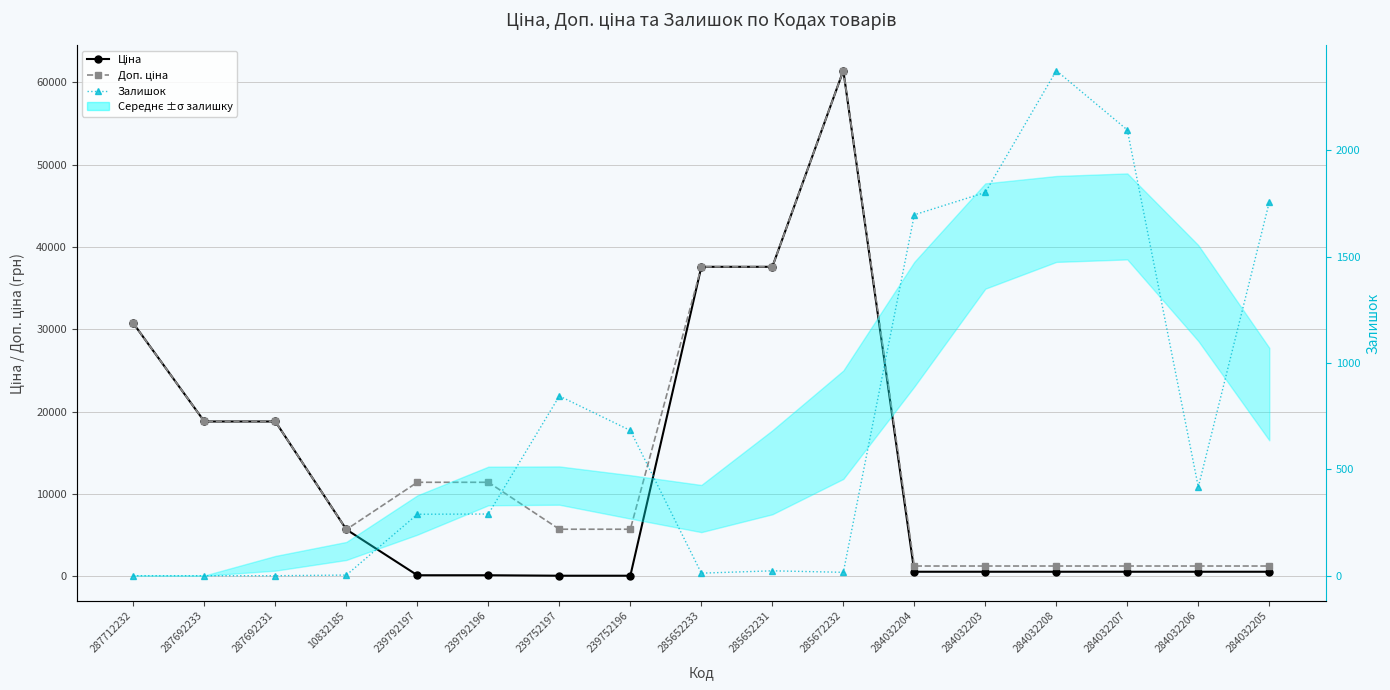

The value of Ціна at 284032206 is 539.0. True or false?

True